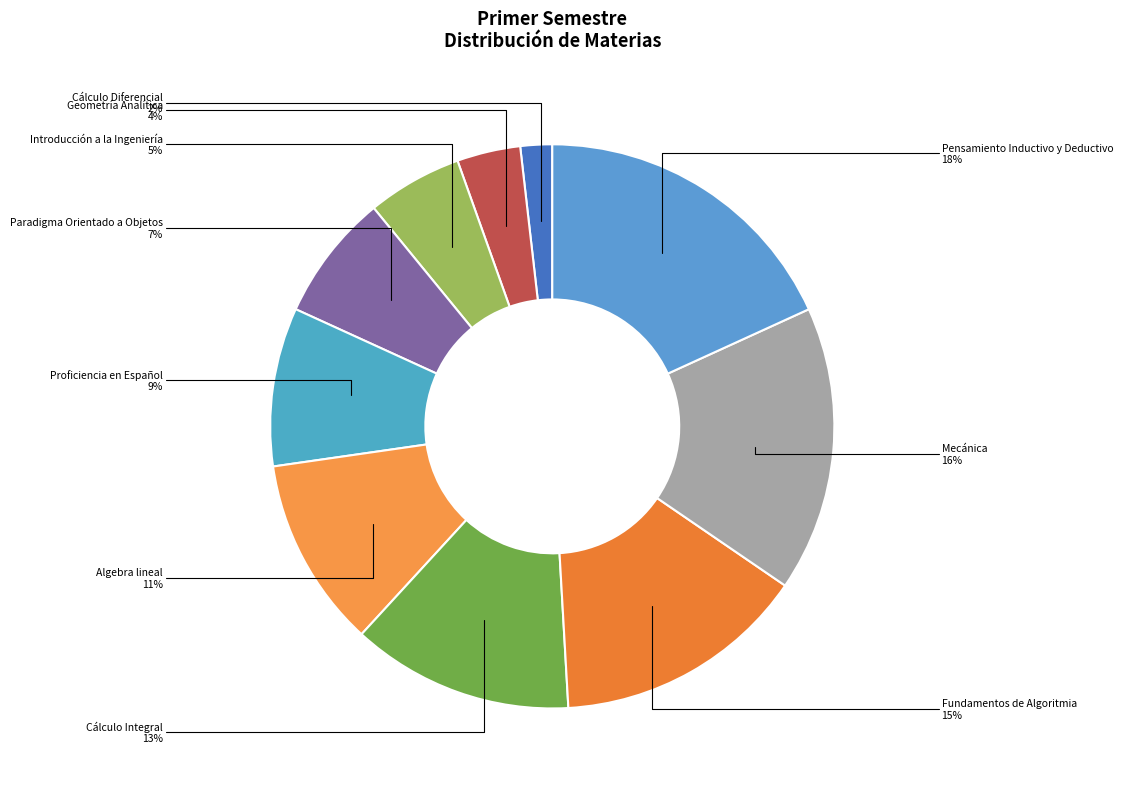

To the nearest percent, what is the difference between the largest and smallest slice percentages?

16%